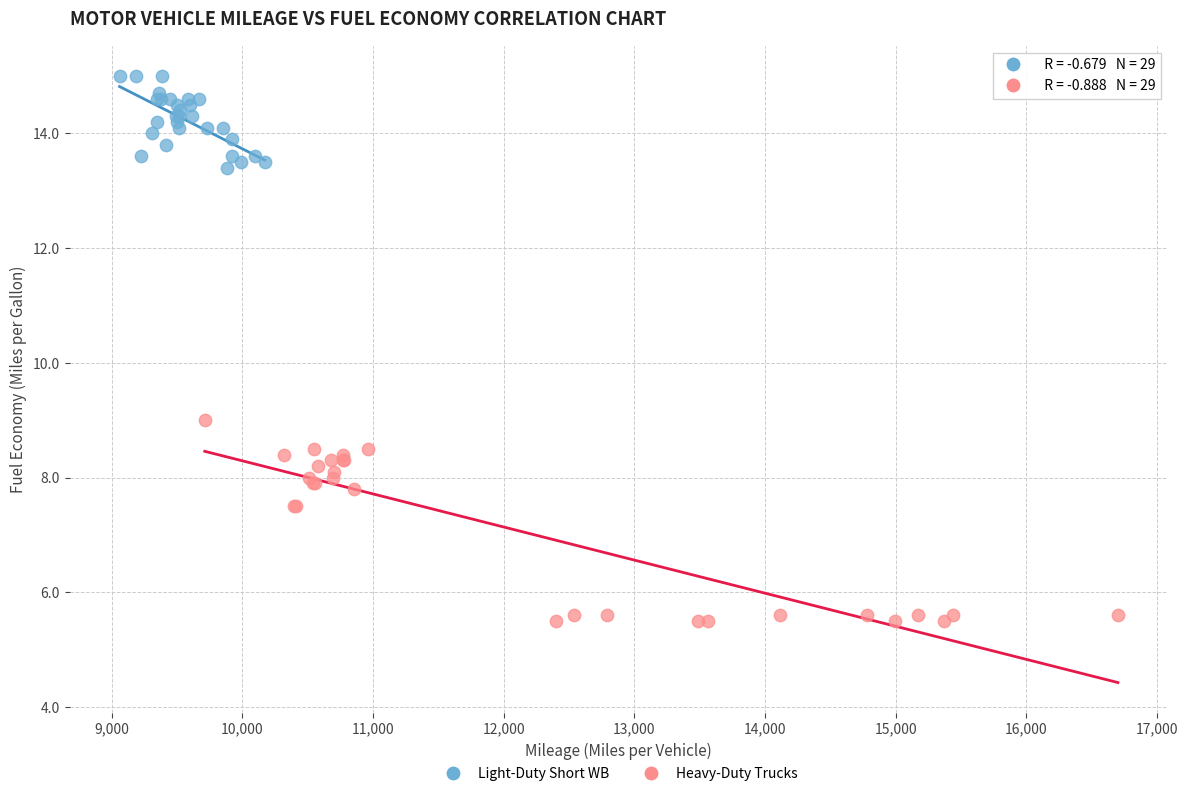

Which series reaches the maximum Y coordinate?

Light-Duty Short WB